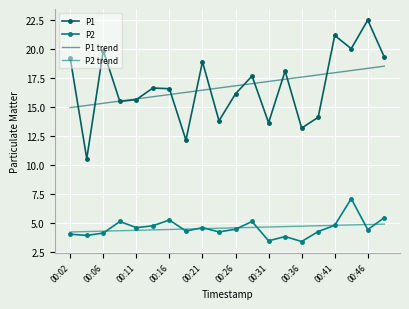

What is the greatest value displayed?

22.5